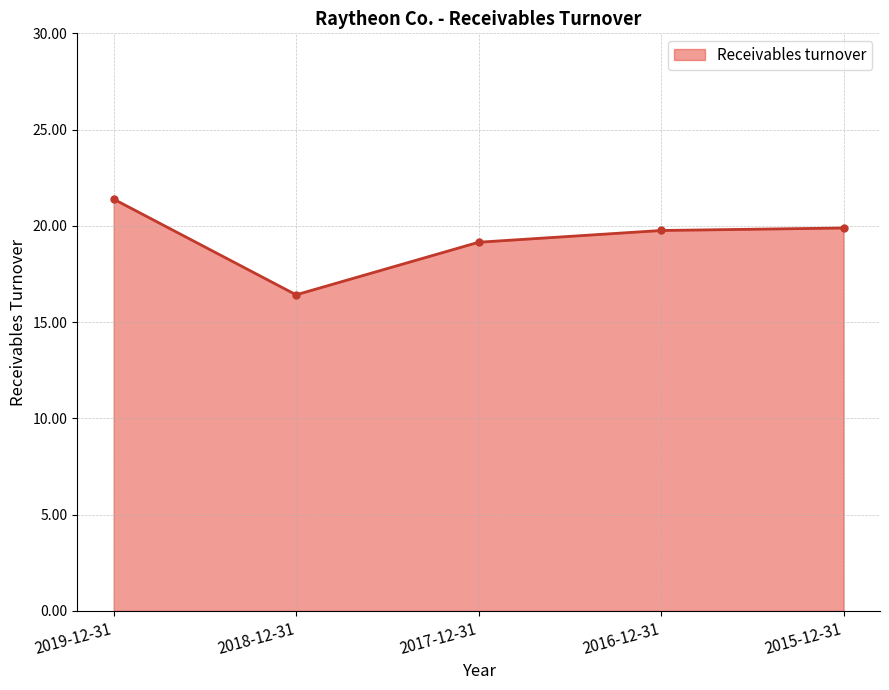

What is the label of the 2nd point from the left?

2018-12-31